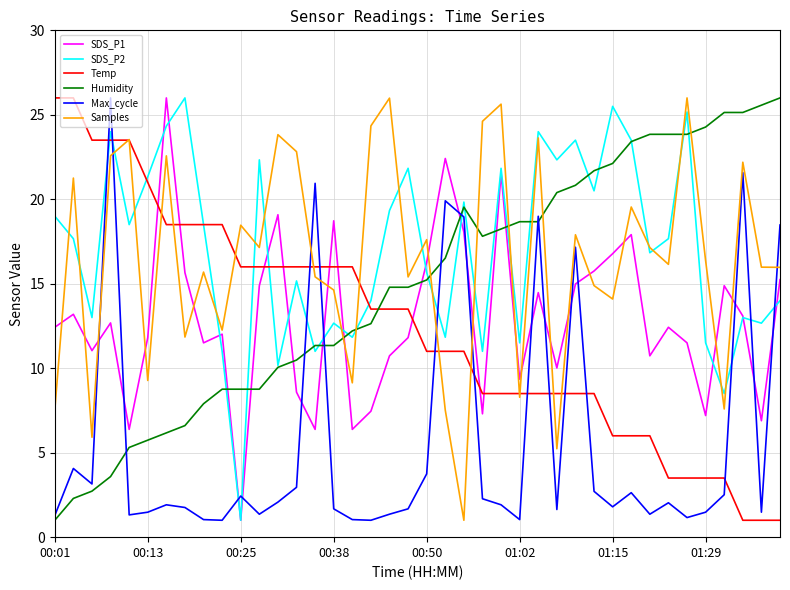

What are all the series names shown in the legend?

SDS_P1, SDS_P2, Temp, Humidity, Max_cycle, Samples